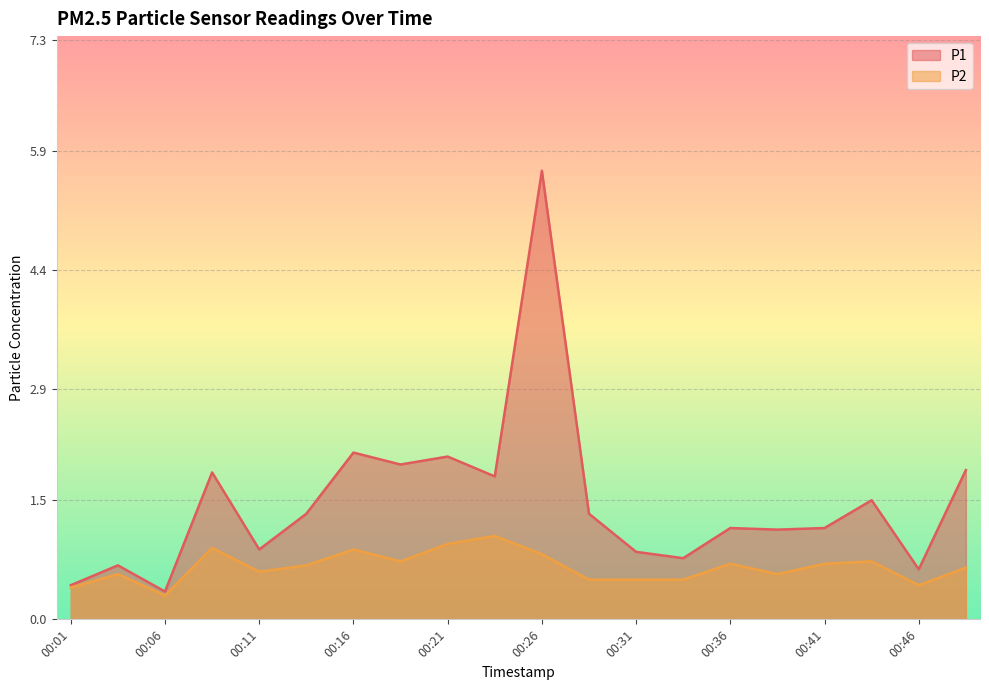

At how many categories does at least one series exceed 2?

3